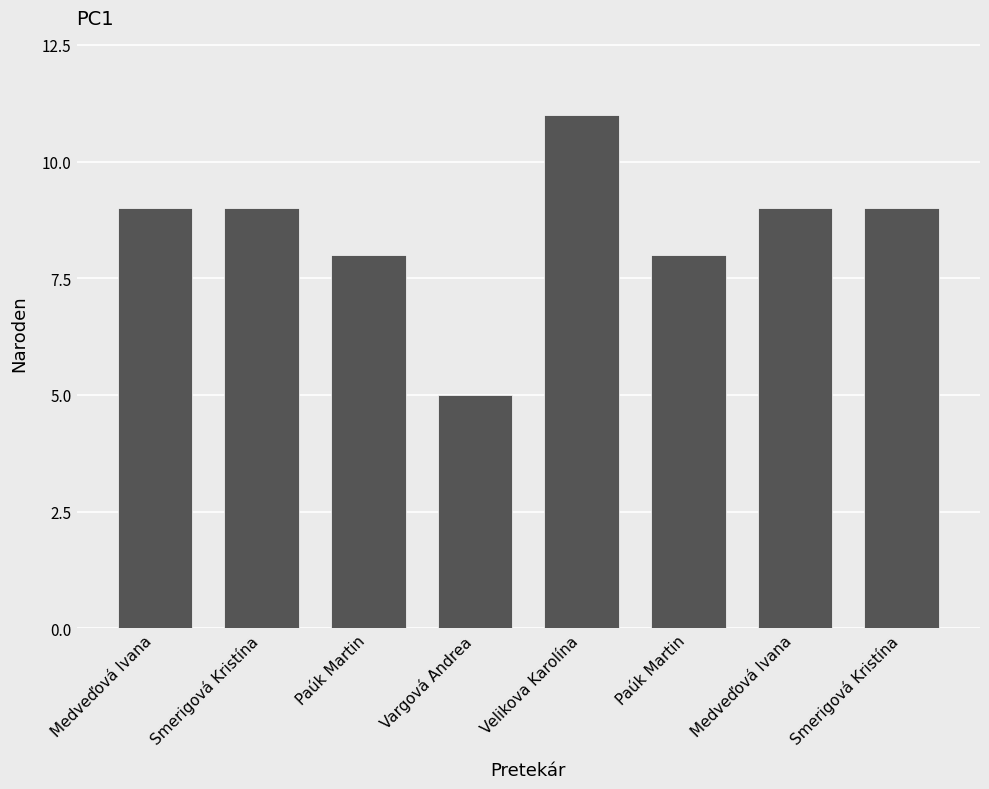

Does the chart contain any negative values?

No